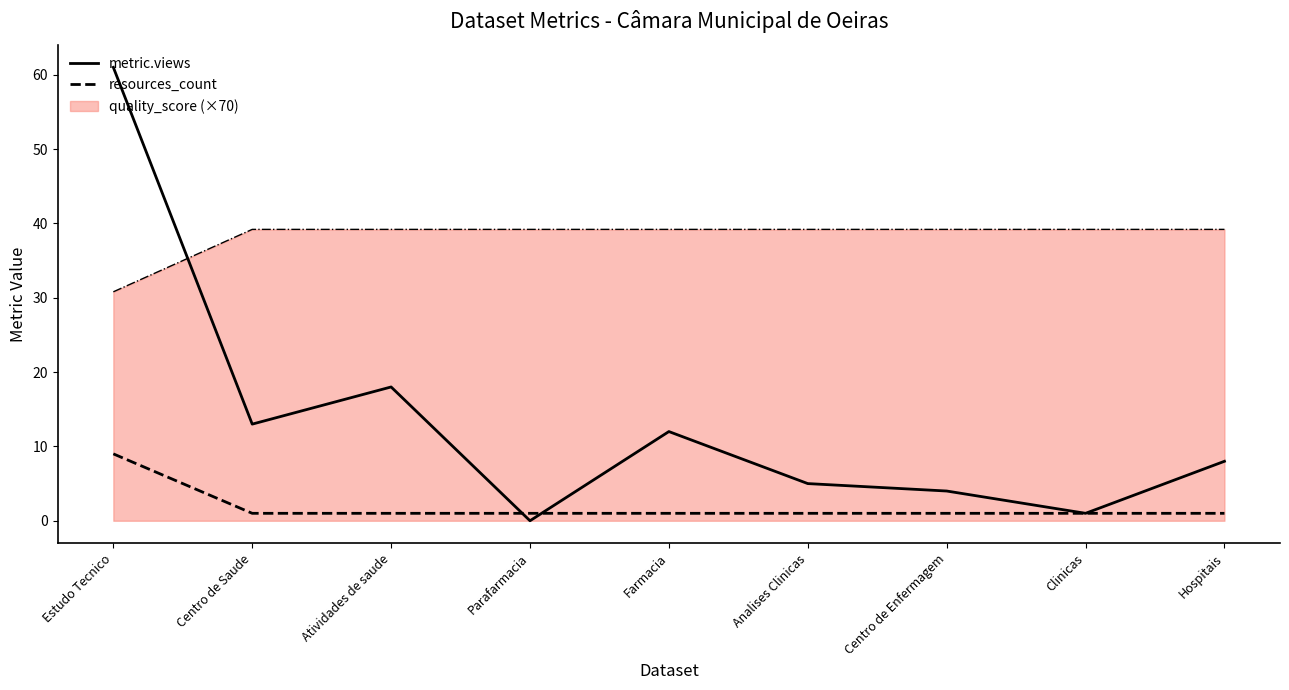

At which category is the sum across all series the highest?

Estudo Tecnico